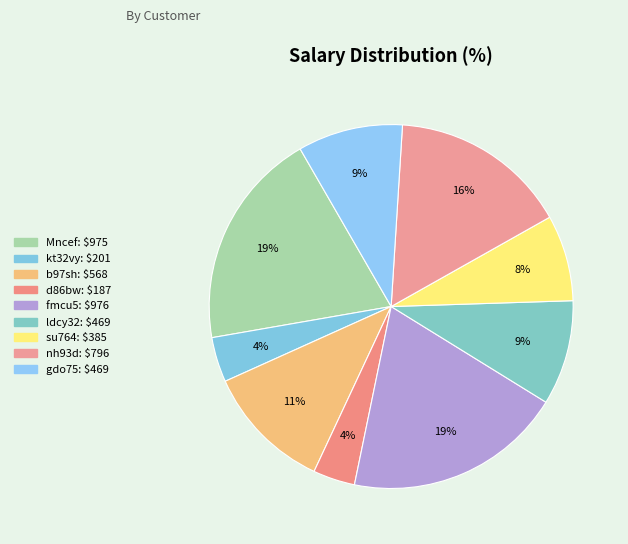

Which has a higher value, nh93d or Mncef?

Mncef